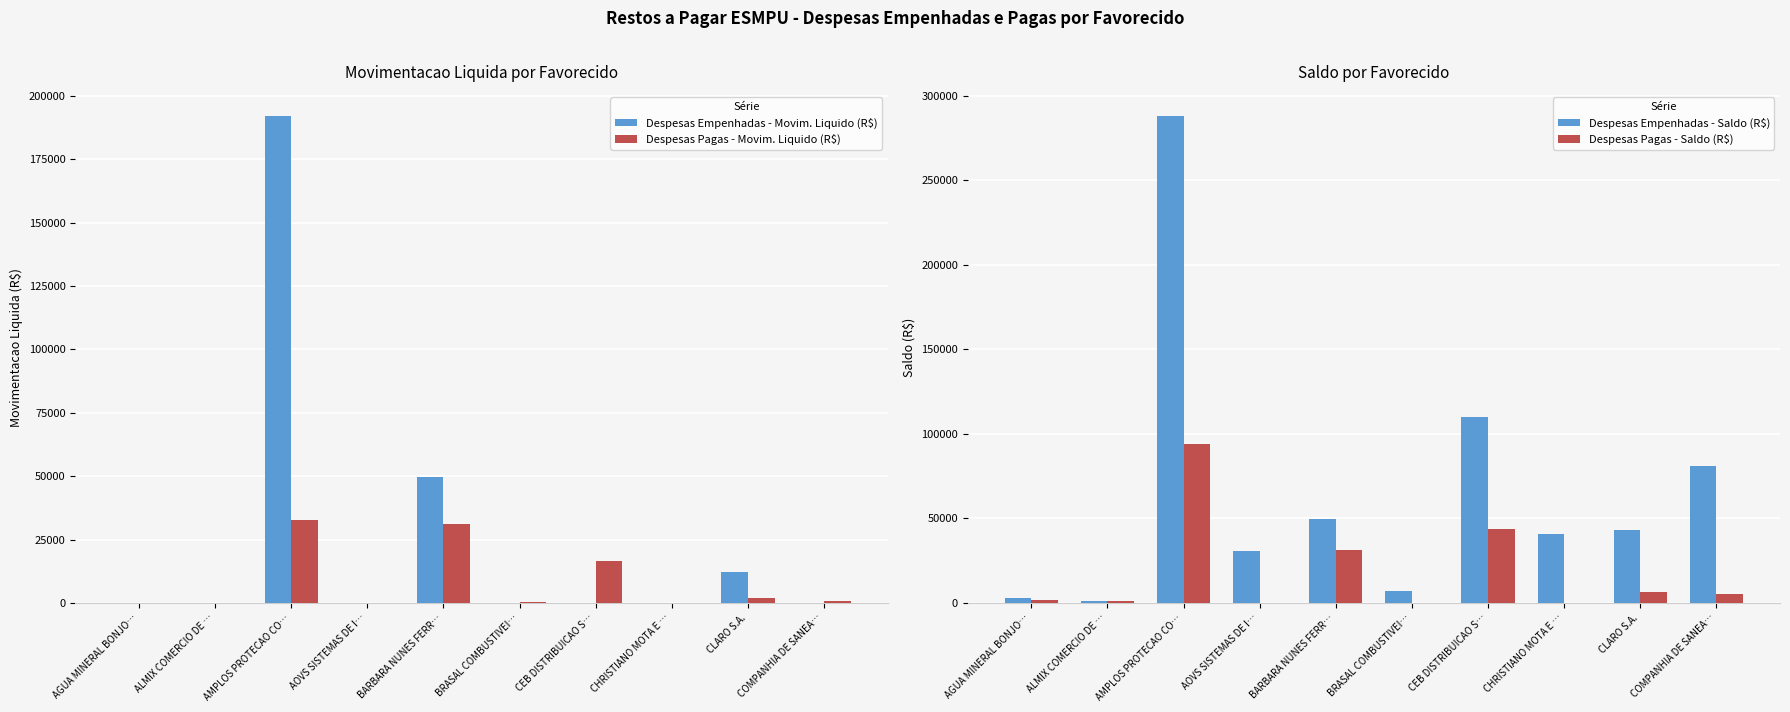

Which category has the lowest value in the Despesas Empenhadas - Saldo (R$) series?

ALMIX COMERCIO DE …